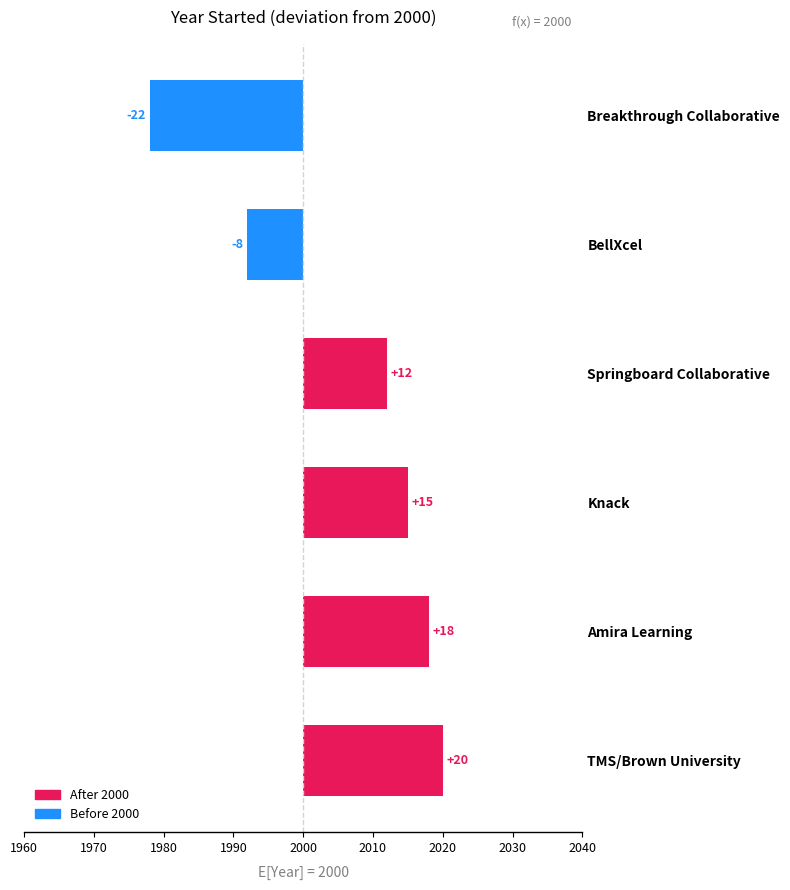

What is the difference between the second highest and second lowest values?

26